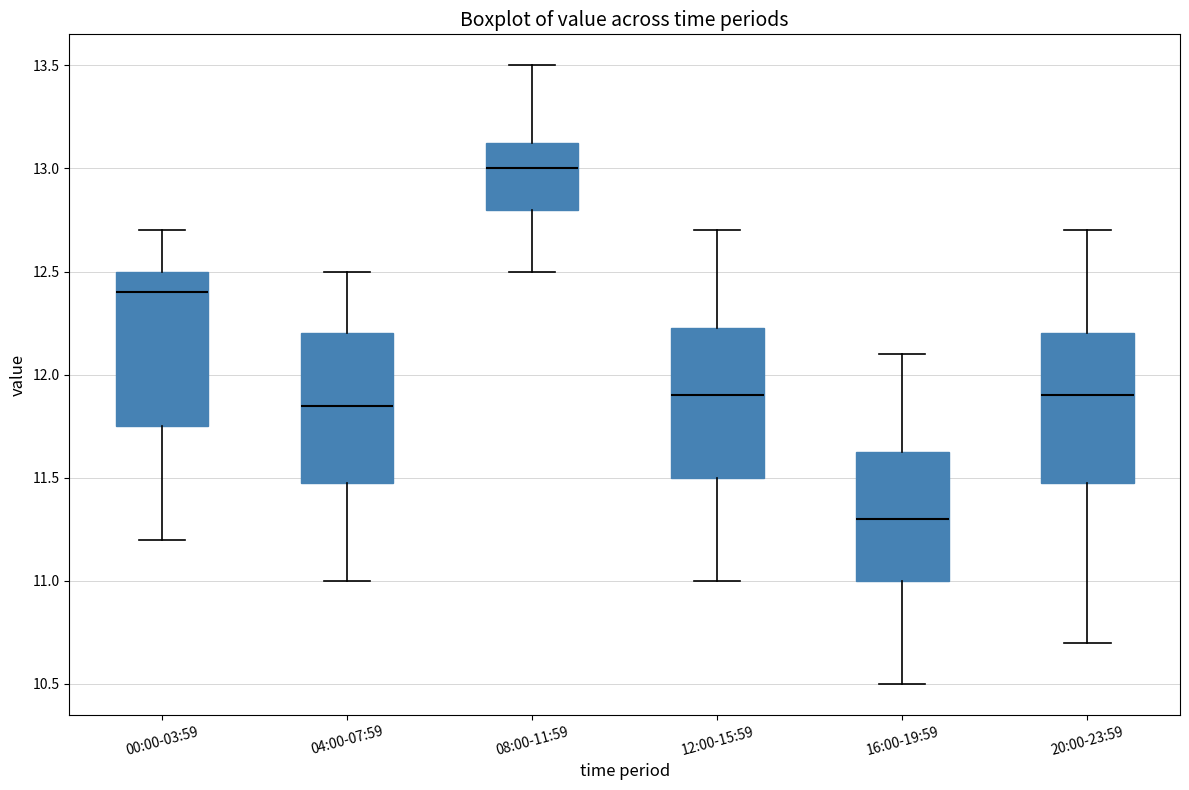

Reading left to right, transcribe this box plot: for each box, give where its median line is, the range the box spans, and where its two whiskers end, as read against the y-axis. The values are not printed on the chart, so give them approximately, as read against the axis.

00:00-03:59: median 12.40, box 11.75 to 12.50, whiskers 11.20 to 12.70
04:00-07:59: median 11.85, box 11.50 to 12.20, whiskers 11.00 to 12.50
08:00-11:59: median 13.00, box 12.80 to 13.15, whiskers 12.50 to 13.50
12:00-15:59: median 11.90, box 11.50 to 12.25, whiskers 11.00 to 12.70
16:00-19:59: median 11.30, box 11.00 to 11.65, whiskers 10.50 to 12.10
20:00-23:59: median 11.90, box 11.50 to 12.20, whiskers 10.70 to 12.70